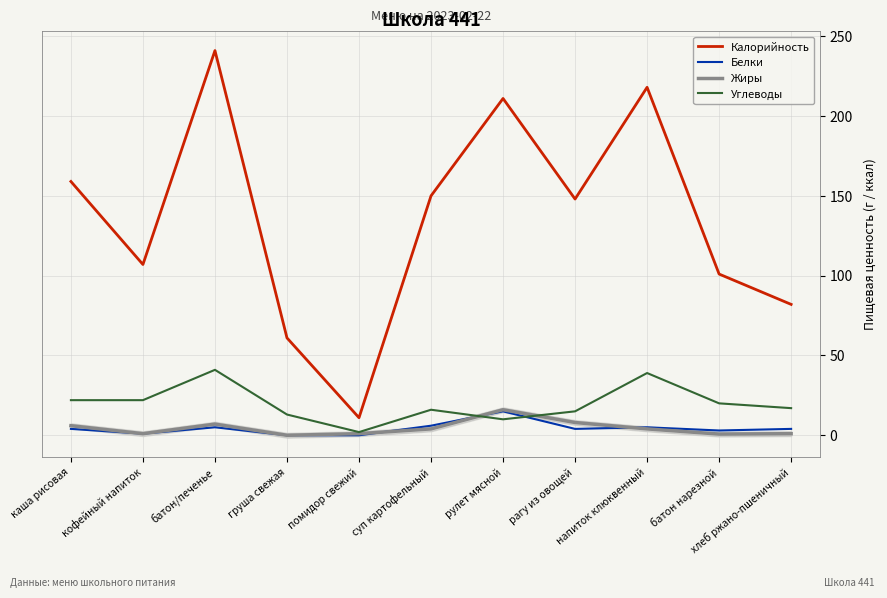

How many distinct data groups are displayed?

4